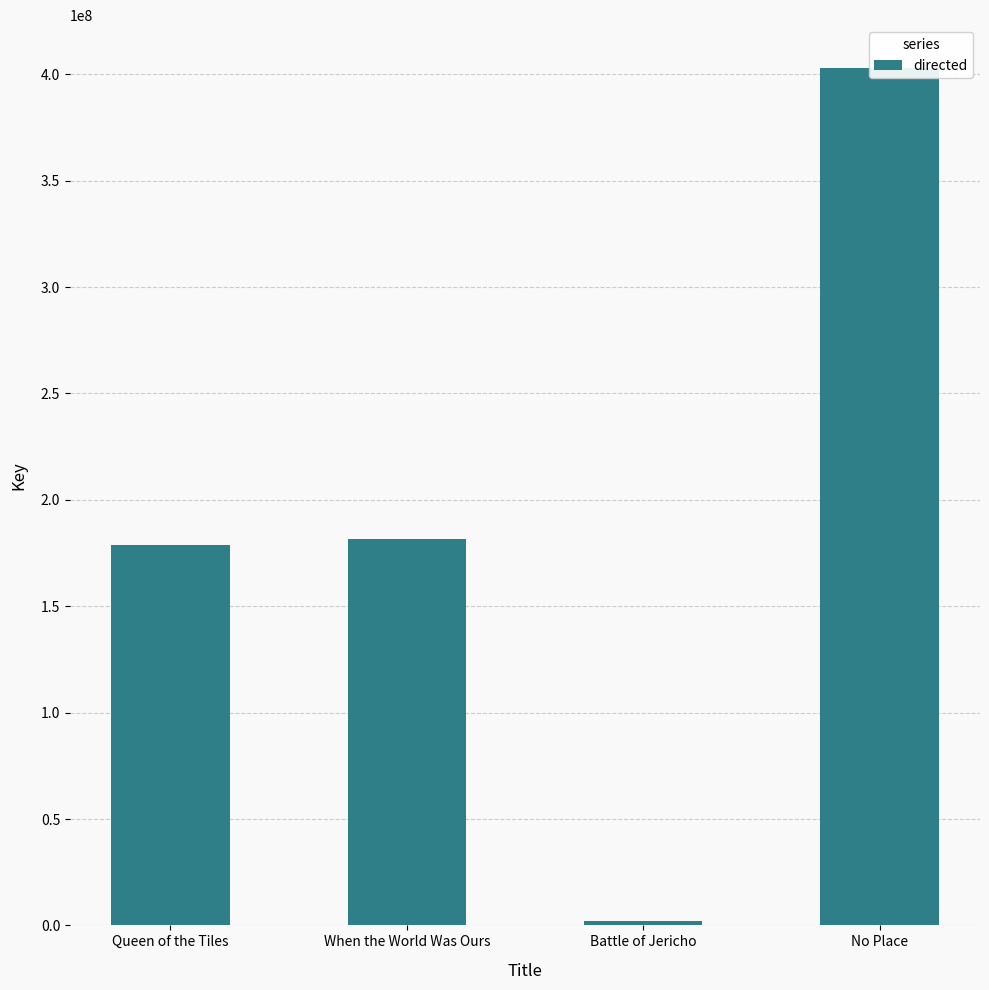

The value at Battle of Jericho is 2832690. True or false?

False